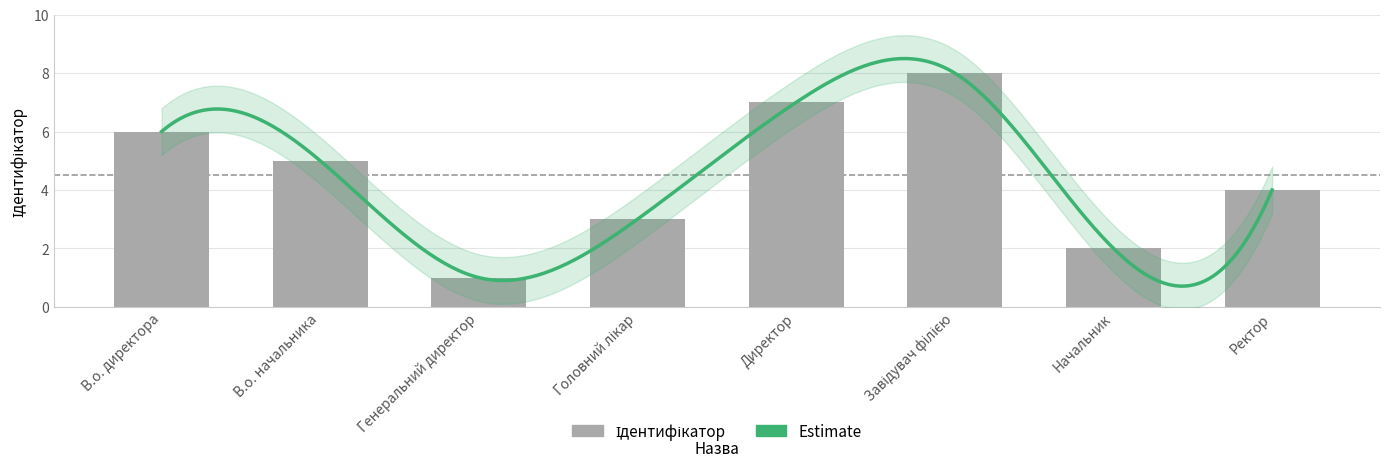

Are the bars horizontal?

No